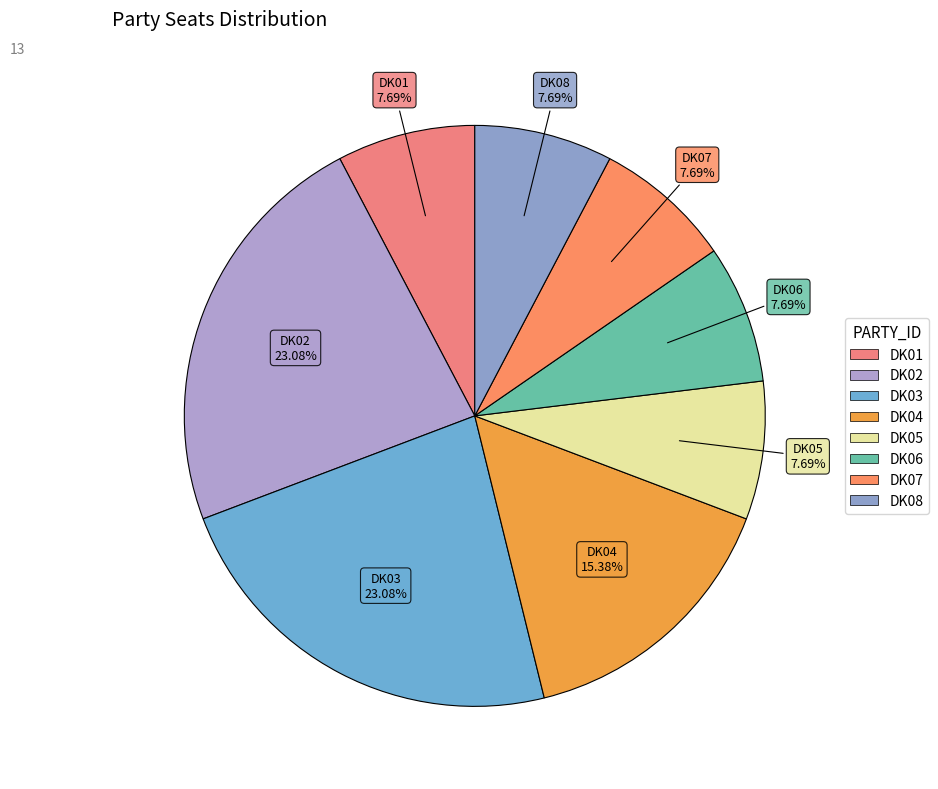

What is the total percentage of DK01 and DK02?

30.8%